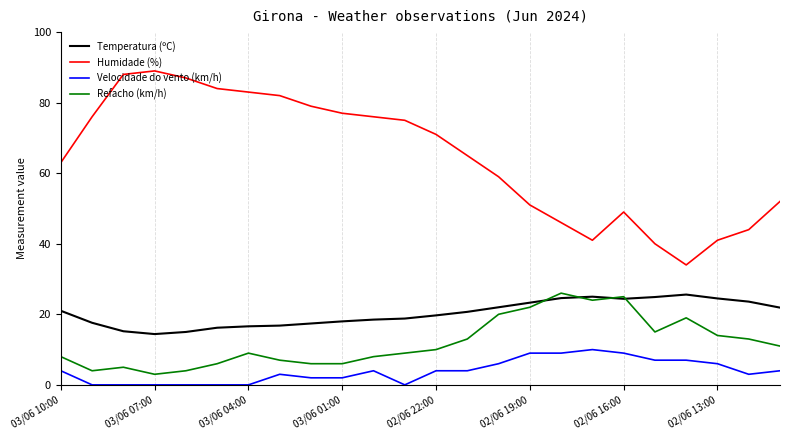

Which series has the largest total across all categories?

Humidade (%)